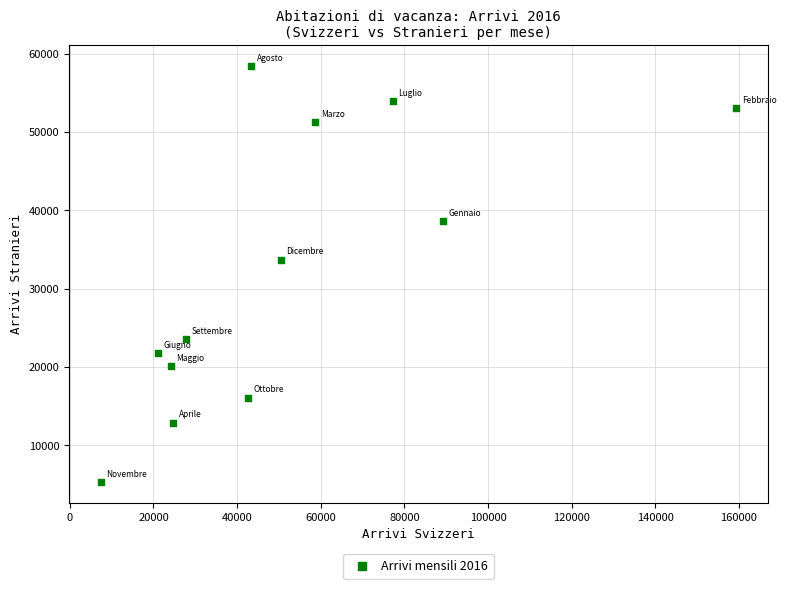

What Y value in the scatter plot is closest to 31860?

33685.4